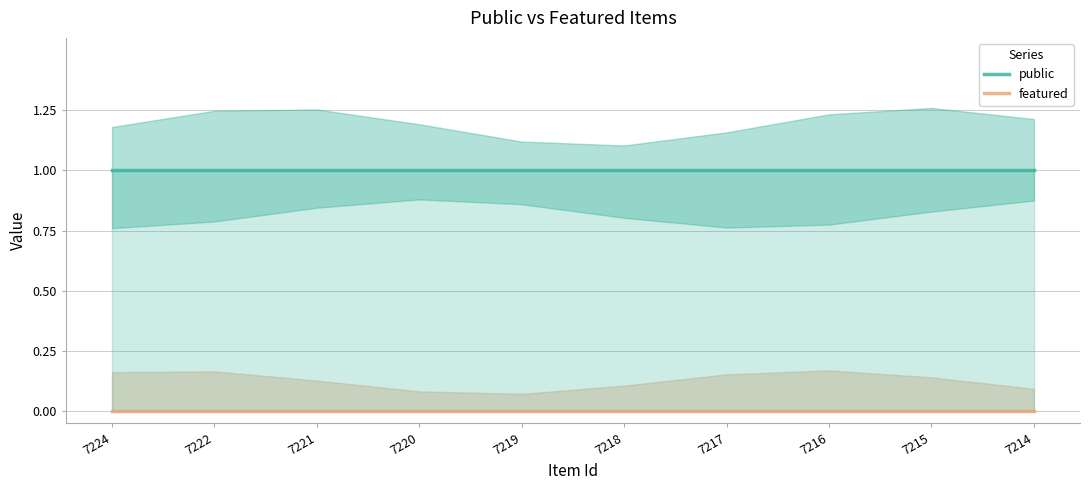

What is the difference between the highest and lowest values at 7217?

1